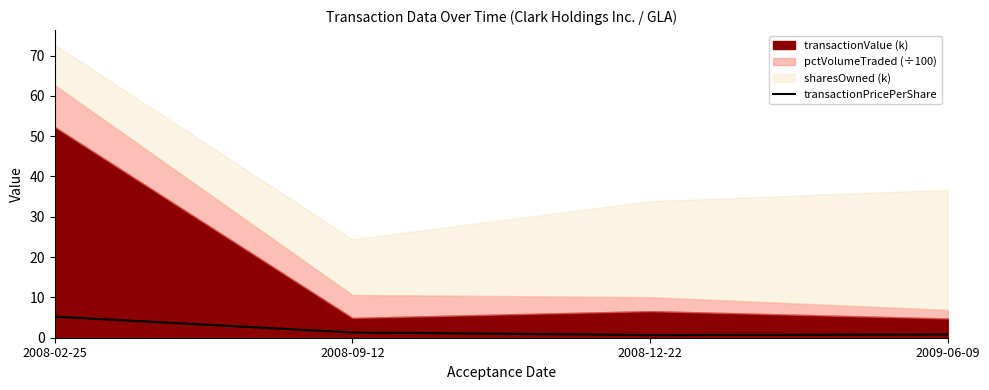

Reading left to right, what are all the values shown in this chart?

2008-02-25=5.2	2008-09-12=1.3	2008-12-22=0.7	2009-06-09=0.8